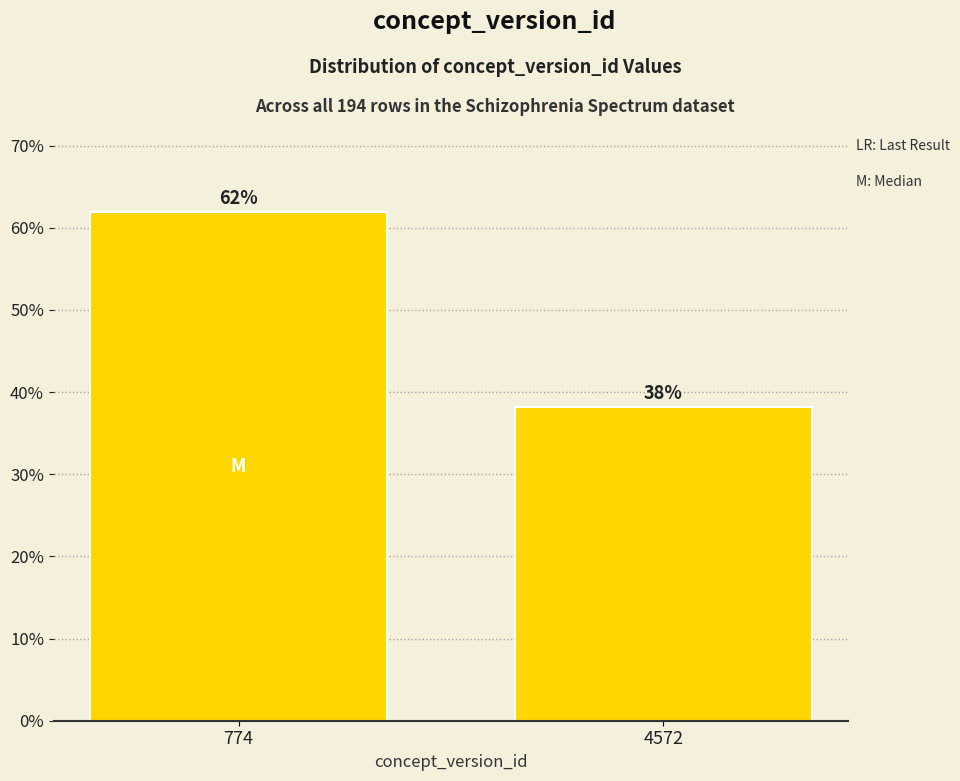

Rank the categories by value from highest to lowest.

774, 4572